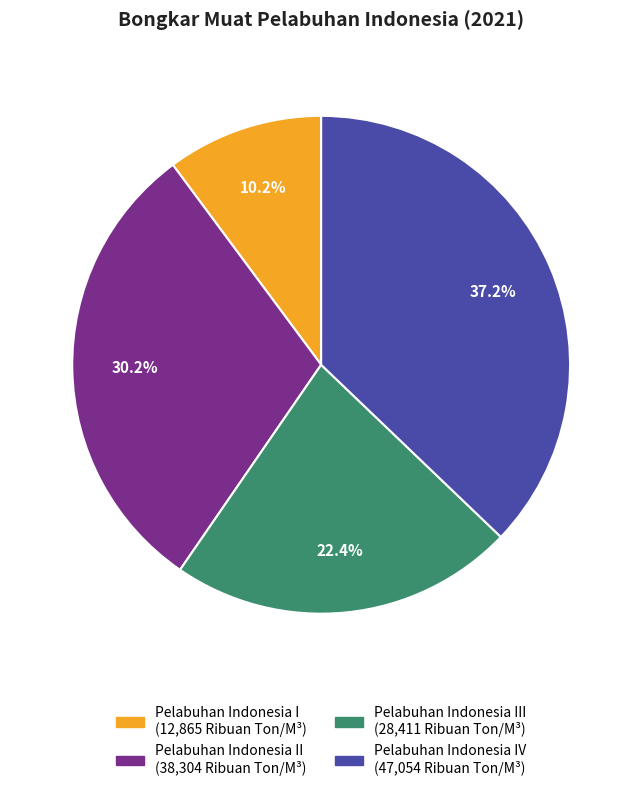

Does any single category account for the majority?

No